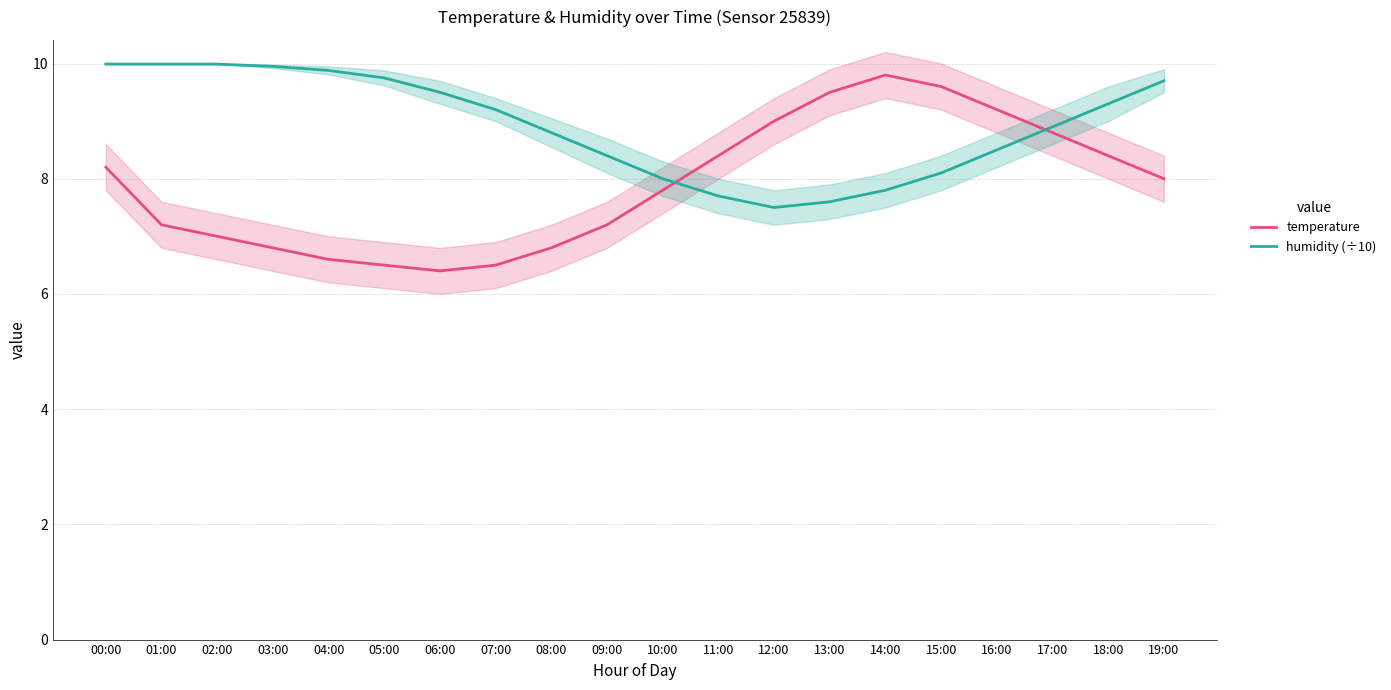

Rank the series by their average value, from highest to lowest.

humidity (÷10), temperature